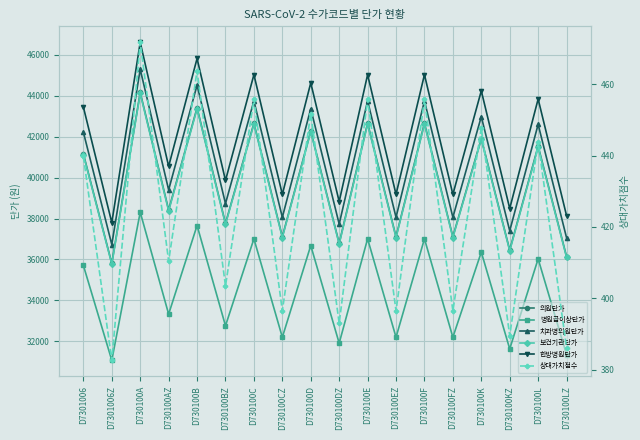

List the series in order of their peak value, highest first.

한방병원단가, 치과병의원단가, 의원단가, 보건기관단가, 병원급이상단가, 상대가치점수